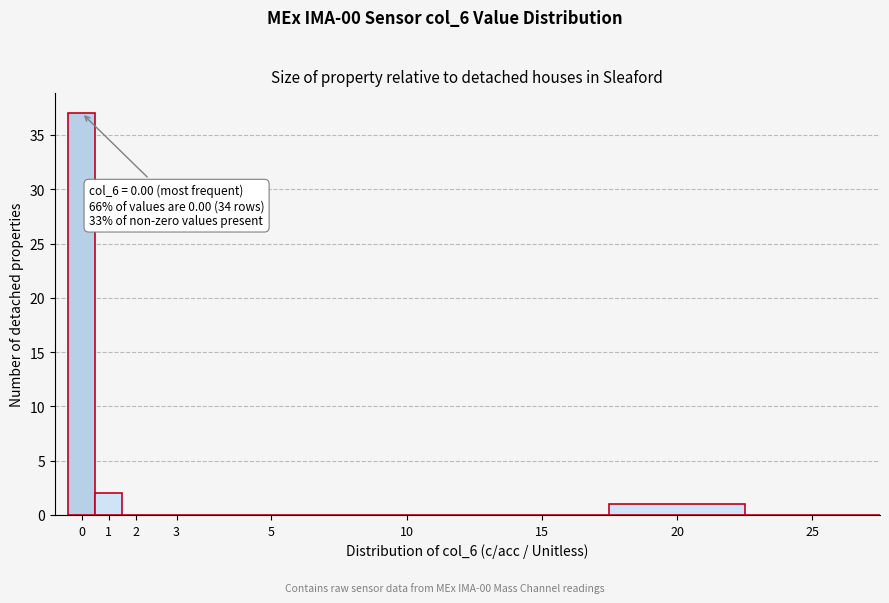

Reading left to right, list all the values displayed in this chart.

0=37	1=2	2=0	3=0	5=0	10=0	15=0	20=1	25=0